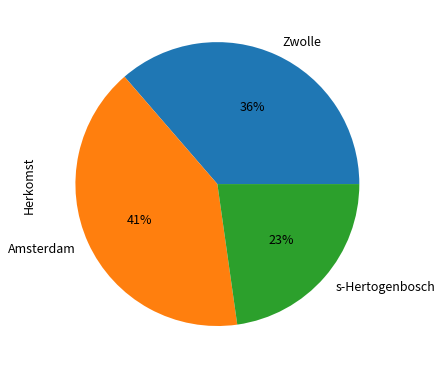

The Amsterdam slice represents 51% of the pie. True or false?

False